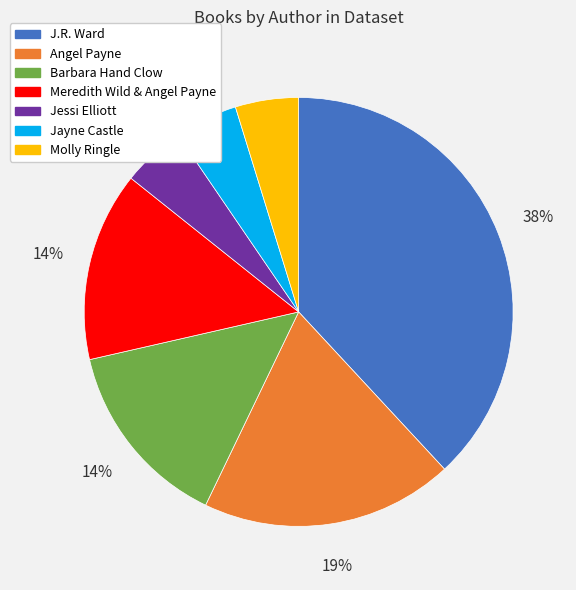

To the nearest percent, what percentage of the pie is Jessi Elliott?

5%